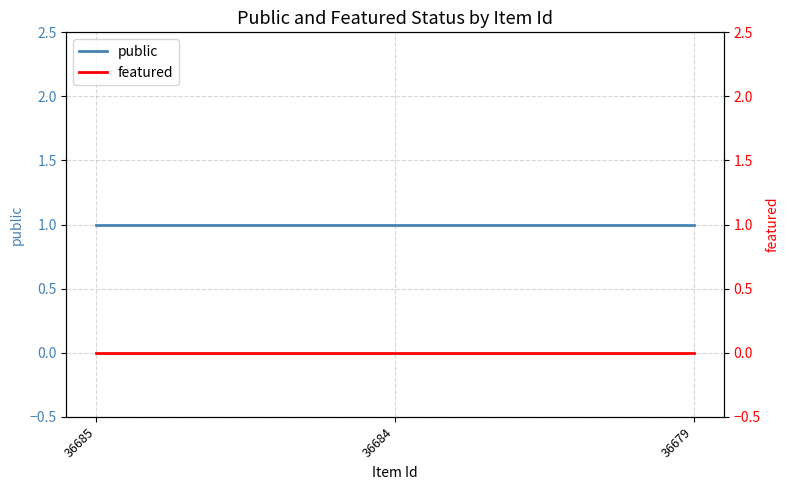

What is the total value across all series at 36679?

1